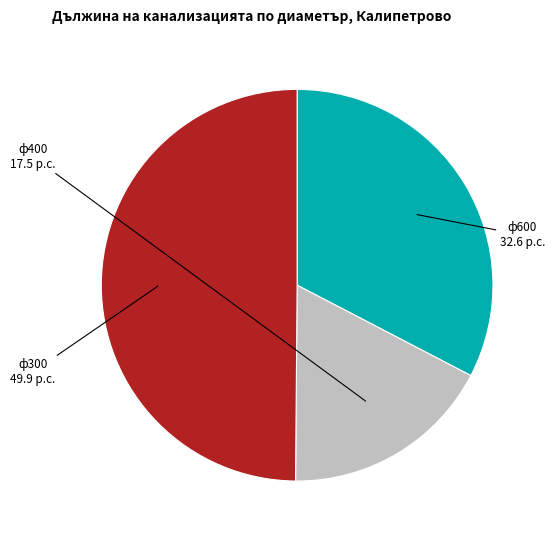

Approximately how many times larger is the value at ф400 compared to ф600?

0.5